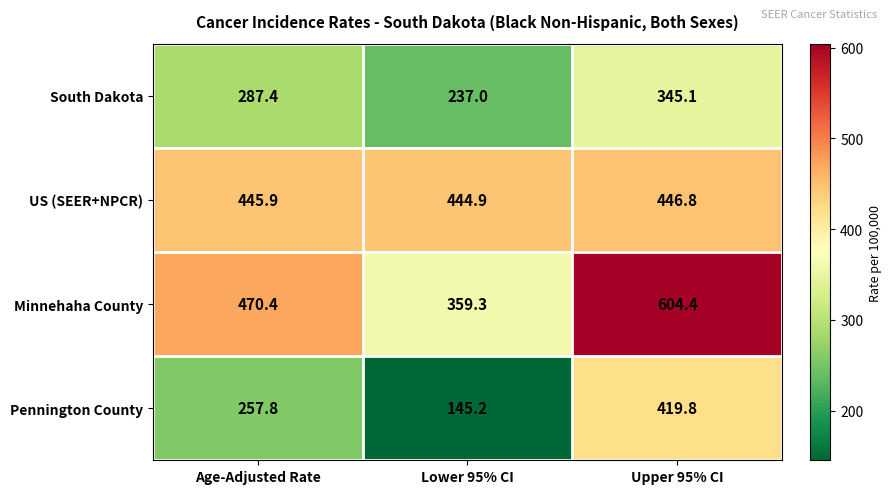

Which series has the largest total across all categories?

Minnehaha County